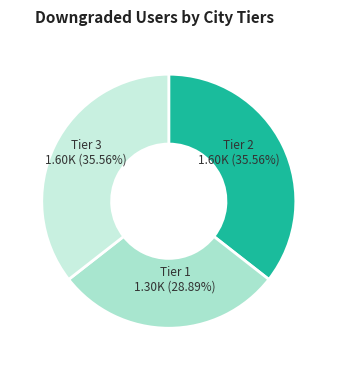

Approximately how many times larger is the value at Tier 3 compared to Tier 1?

1.2